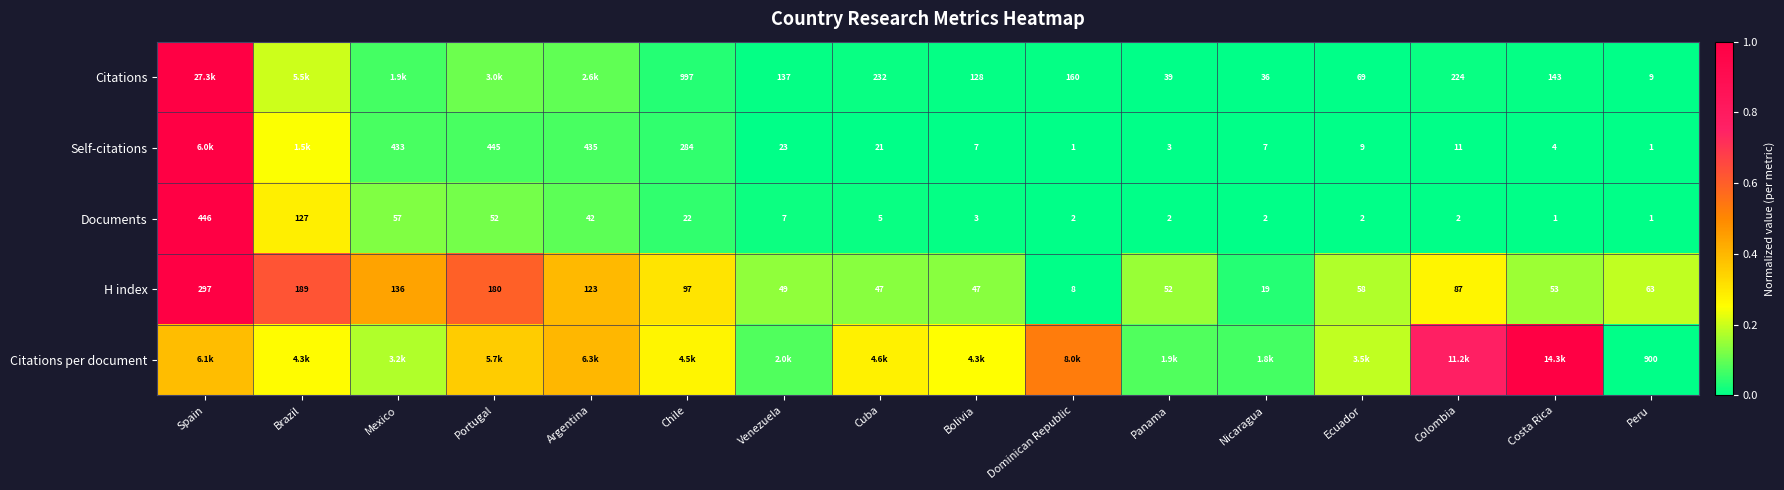

Where does the Documents series first go above 5?

Spain